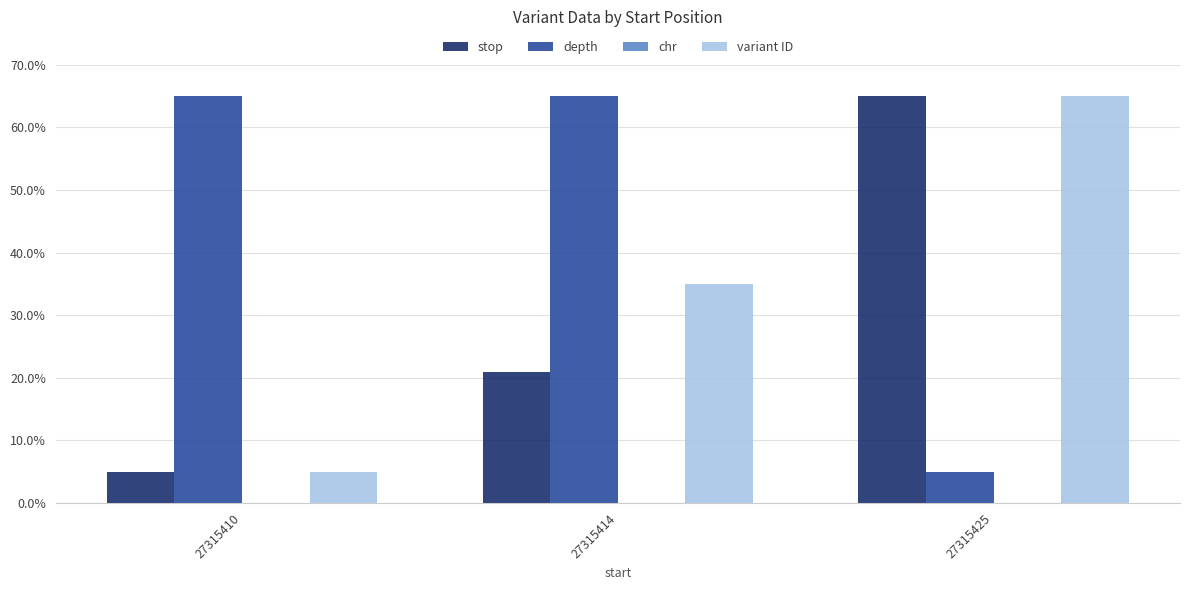

Rank the series at 27315414 from lowest to highest value.

stop, variant ID, depth